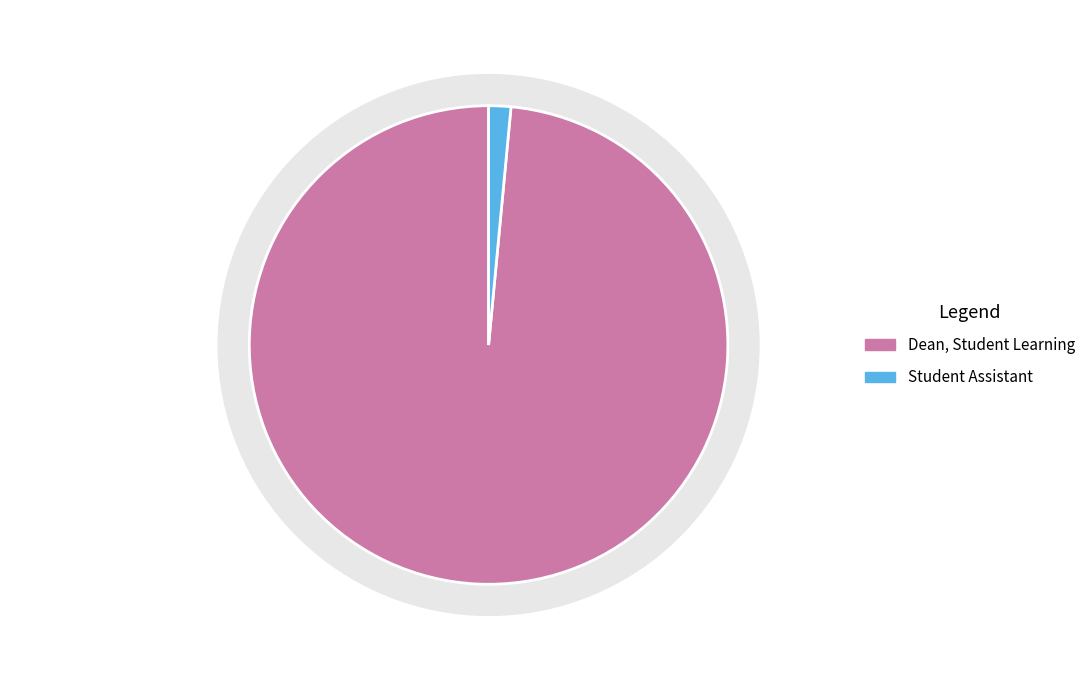

Approximately how many times larger is the value at Dean, Student Learning compared to Student Assistant?

65.8